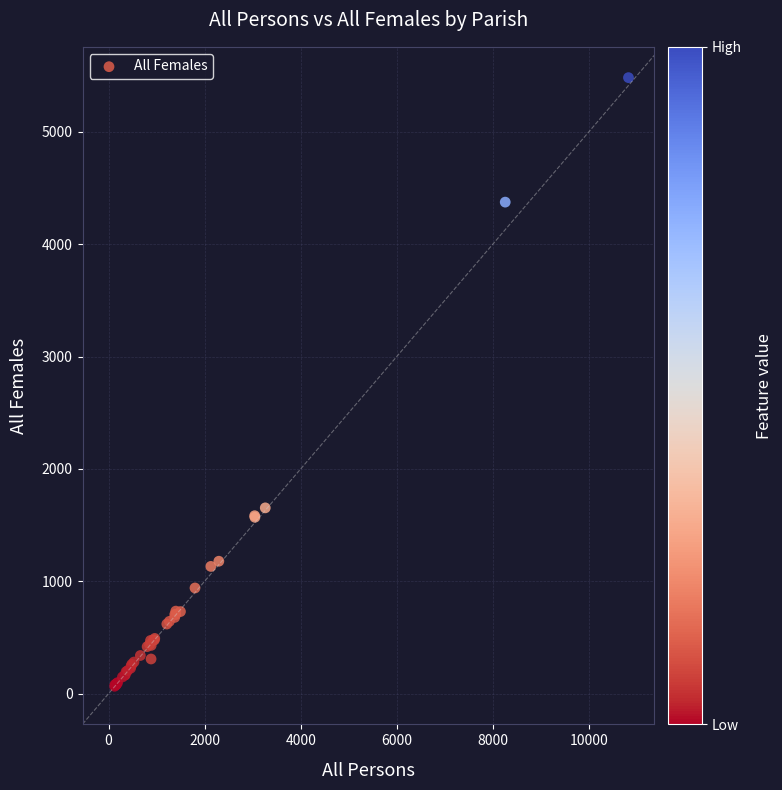

What Y value in the scatter plot is closest to 2773?

1653